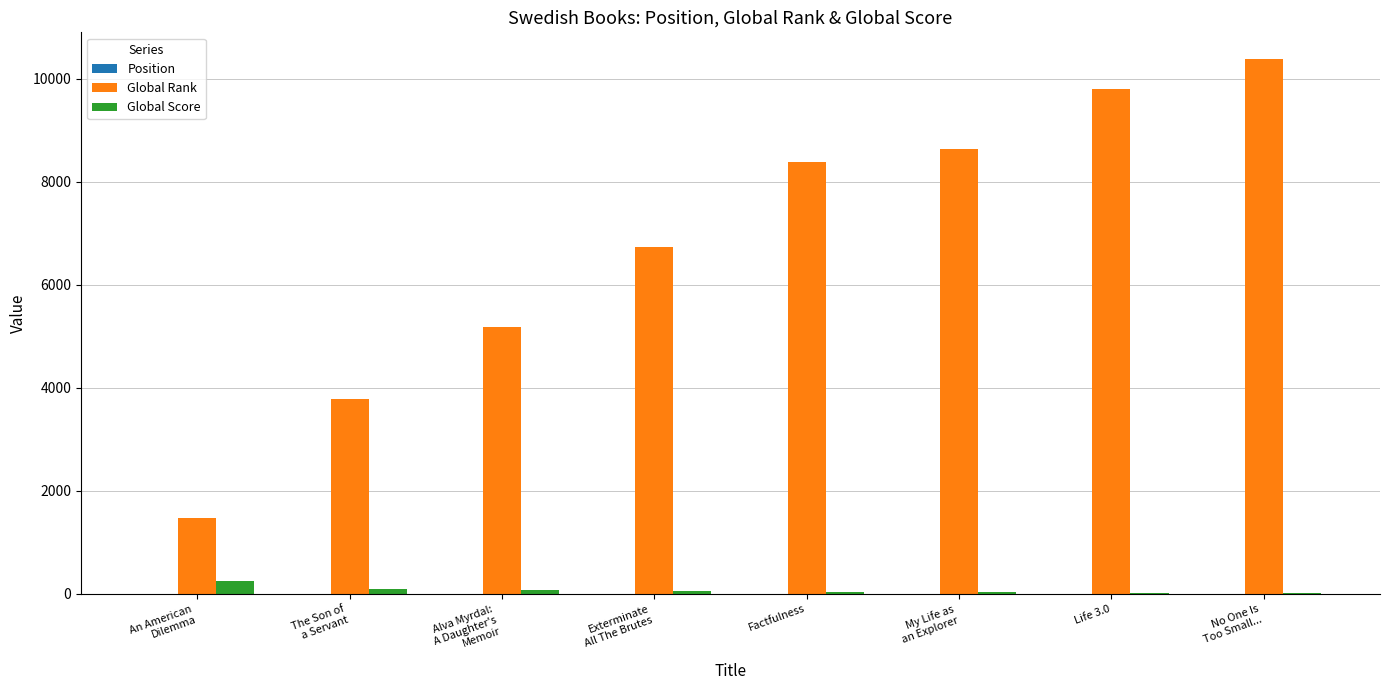

How many groups of bars are there?

8